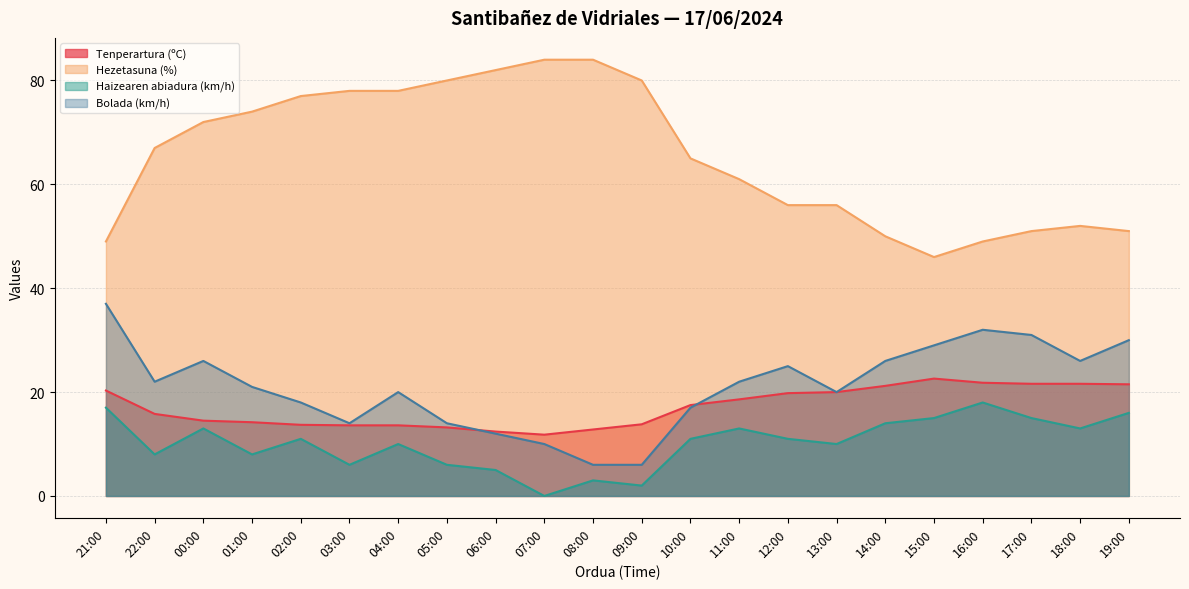

What are all the series names shown in the legend?

Tenperartura (ºC), Hezetasuna (%), Haizearen abiadura (km/h), Bolada (km/h)